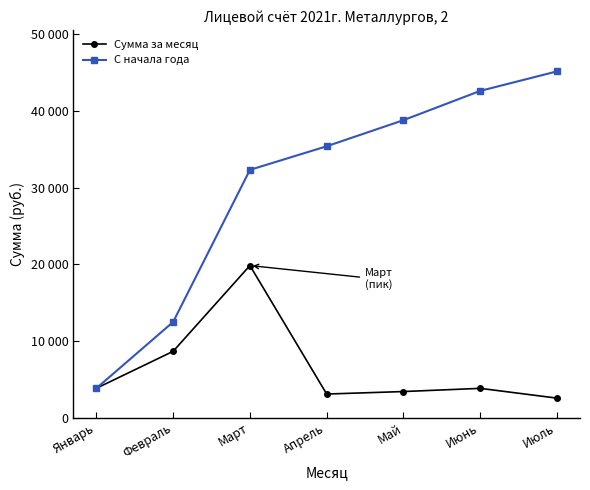

Does the chart have visible grid lines?

No